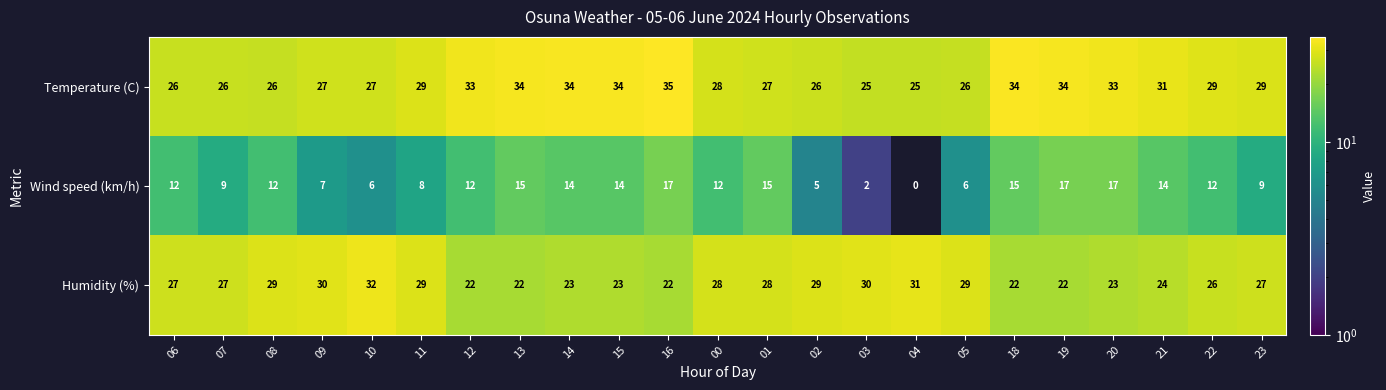

At which category is the sum across all series the highest?

16